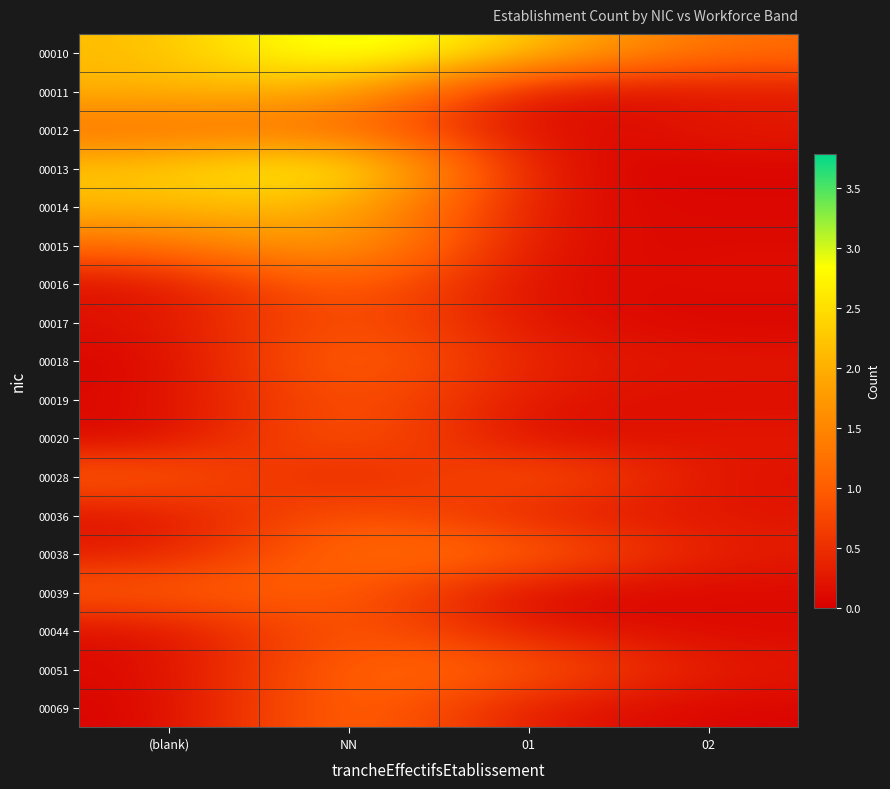

At (blank), list the series in order from smallest to largest.

00018, 00069, 00020, 00051, 00019, 00044, 00016, 00036, 00017, 00038, 00039, 00028, 00012, 00015, 00011, 00014, 00010, 00013